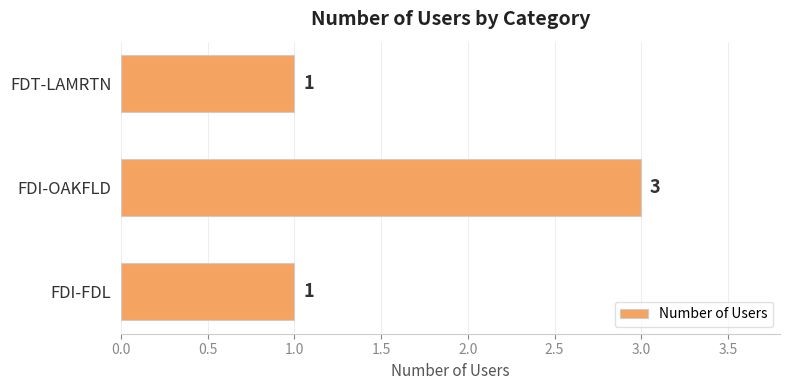

What is the change in value from FDI-FDL to FDI-OAKFLD?

+2